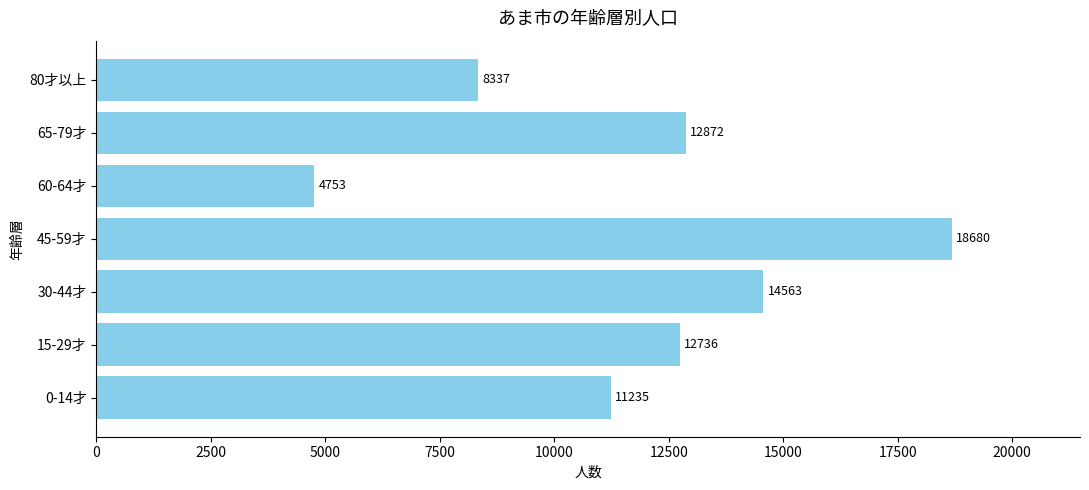

How many bars are there in total?

7